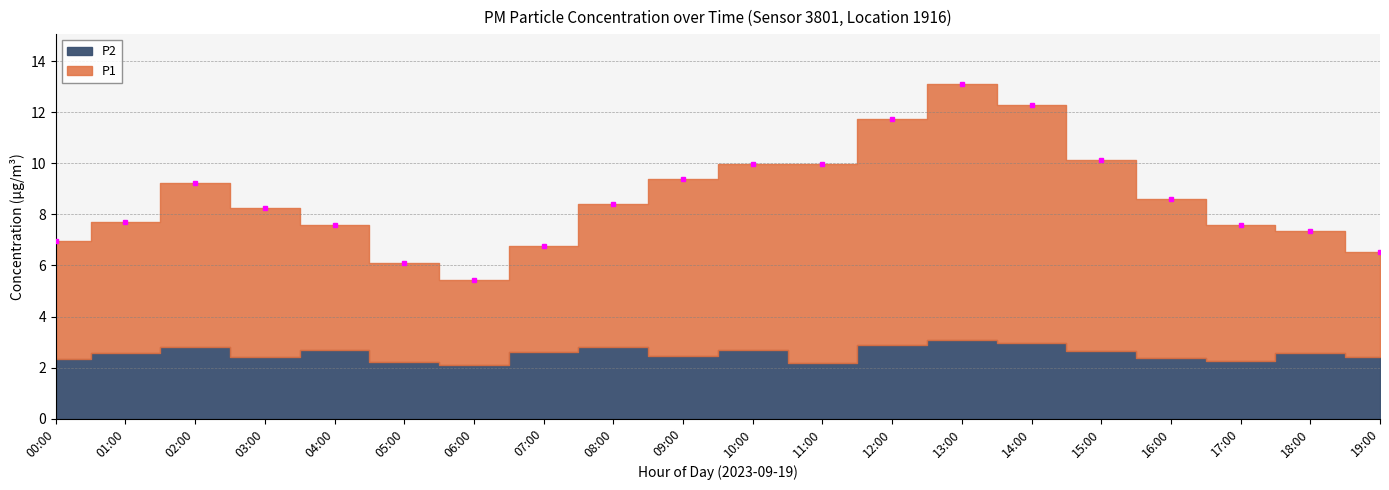

In P1, how many points are lower than both neighbors (excluding endpoints)?

1